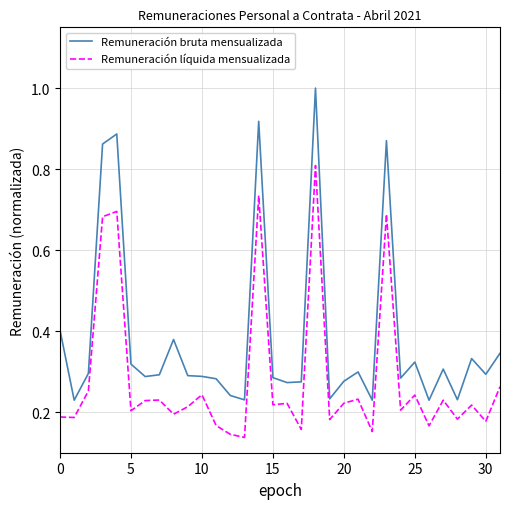

Which series has the largest range (max minus min)?

Remuneración bruta mensualizada